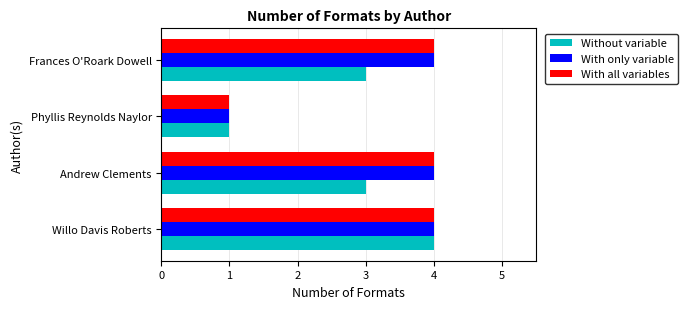

At how many categories does at least one series exceed 2?

3